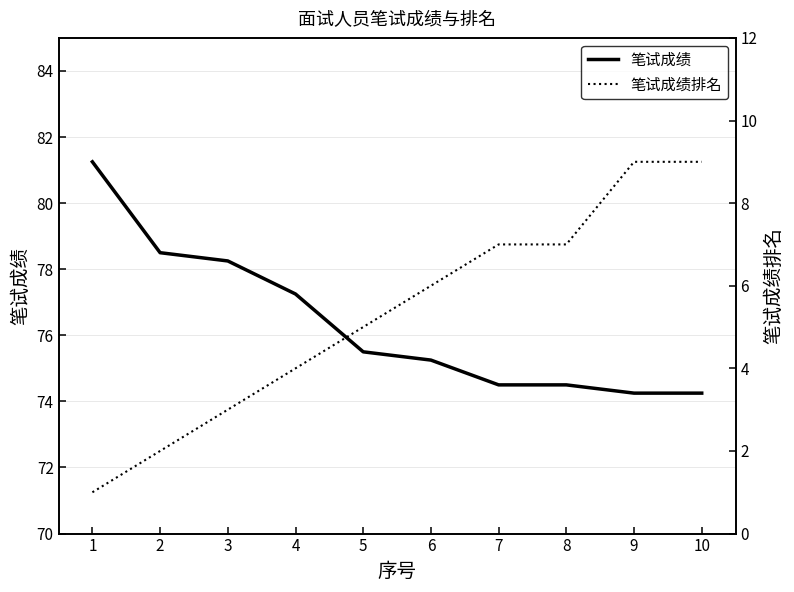

What value does the 笔试成绩 series have at 7?

74.5